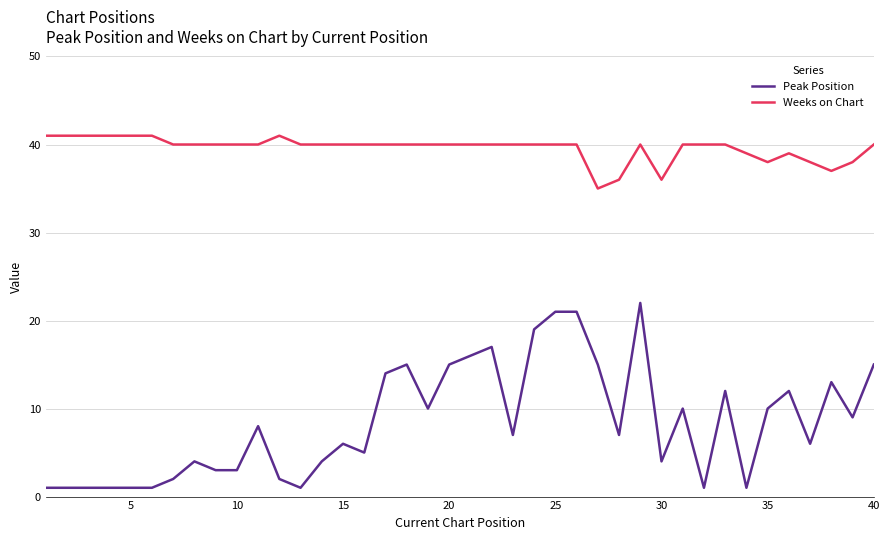

Which series has the largest total across all categories?

Weeks on Chart